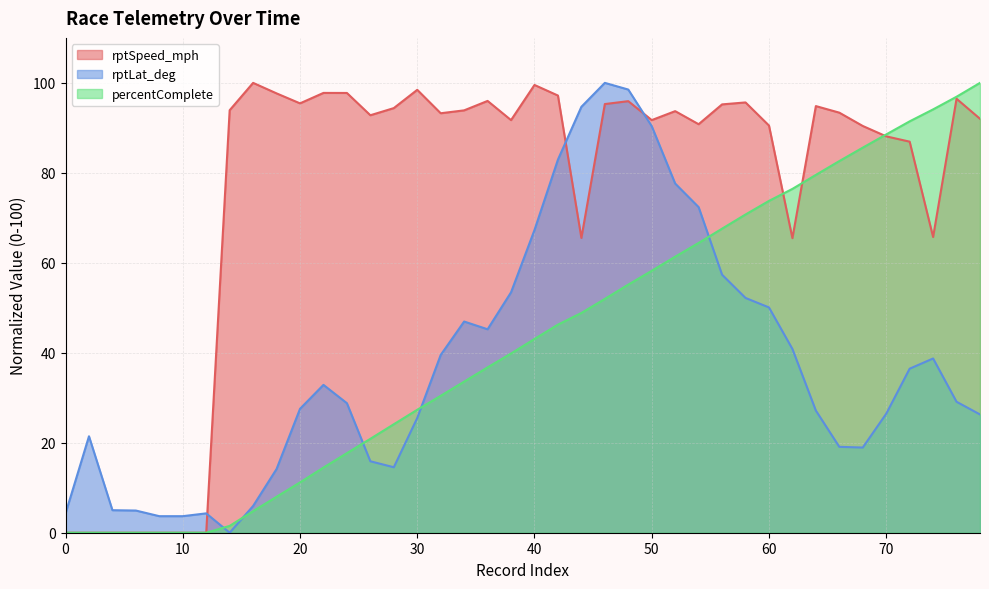

How many interior local peaks does the rptSpeed_mph series have?

10